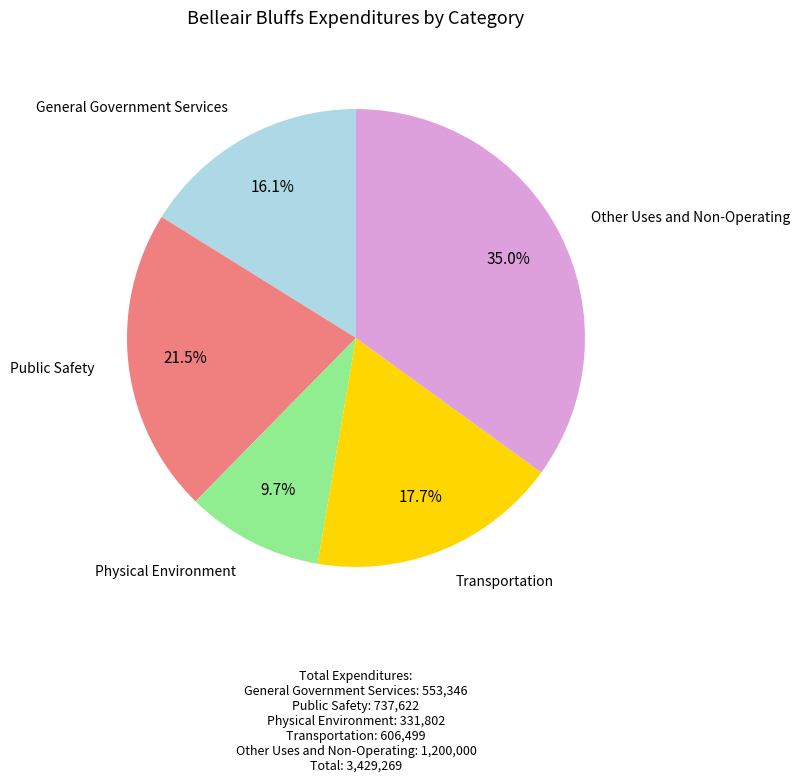

Is there a majority slice in this chart?

No